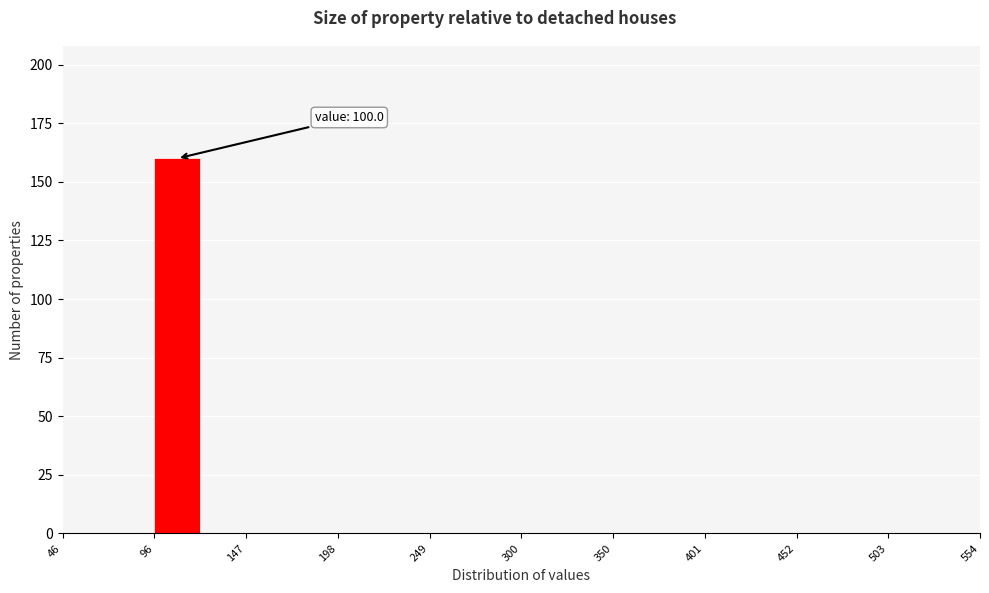

Read against the x-axis, roughly where is the centre of the tallest bar?

110